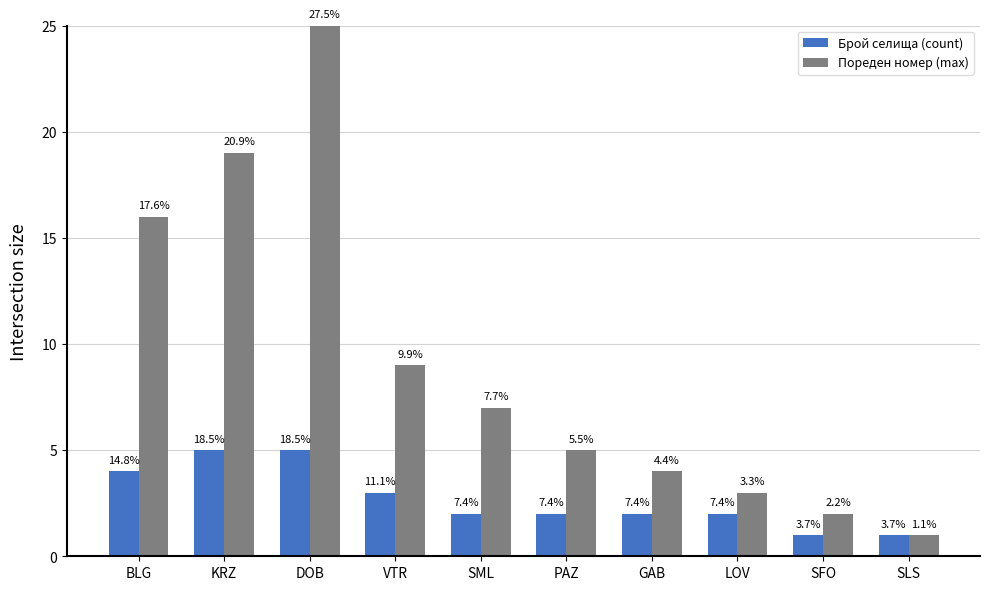

What is the difference between the second highest and second lowest values in the Пореден номер (max) series?

17